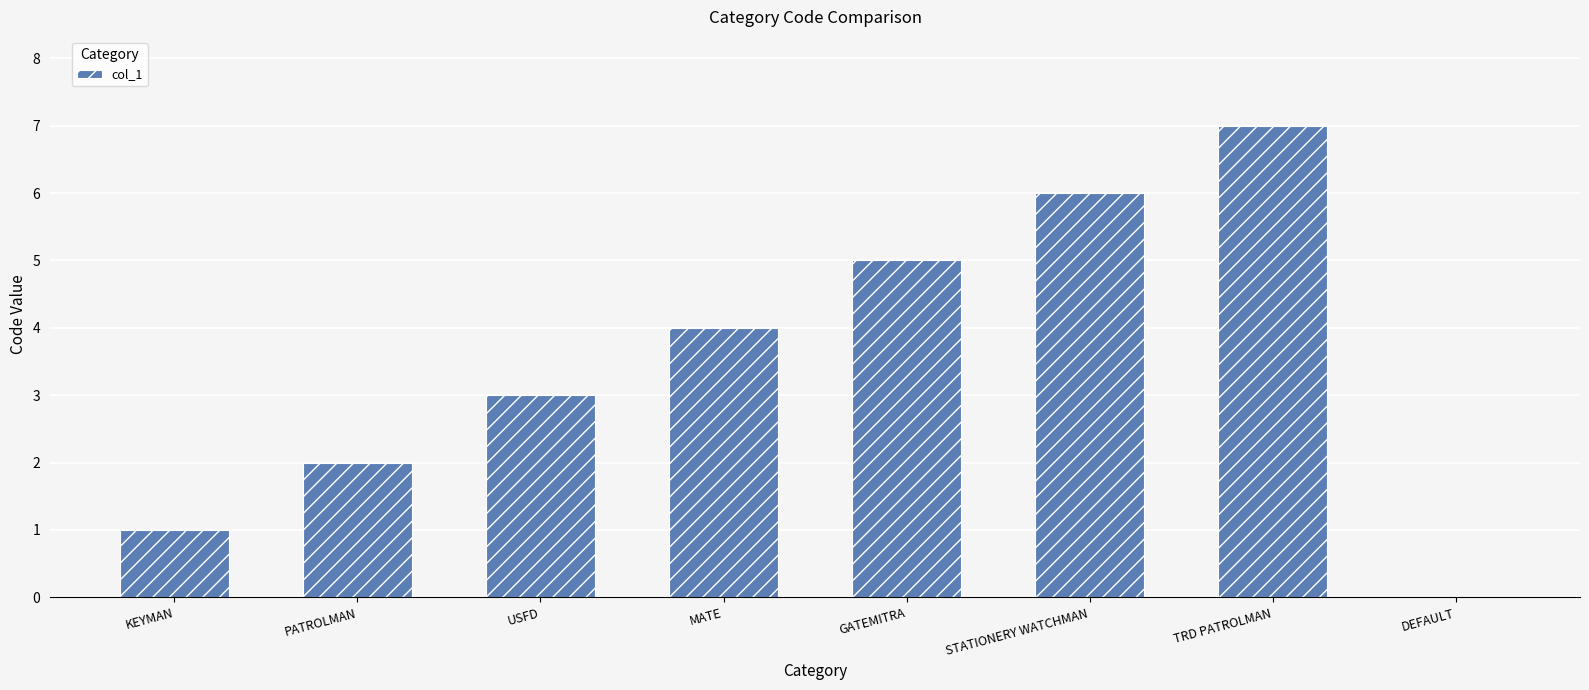

Which category has the highest value across all series?

TRD PATROLMAN